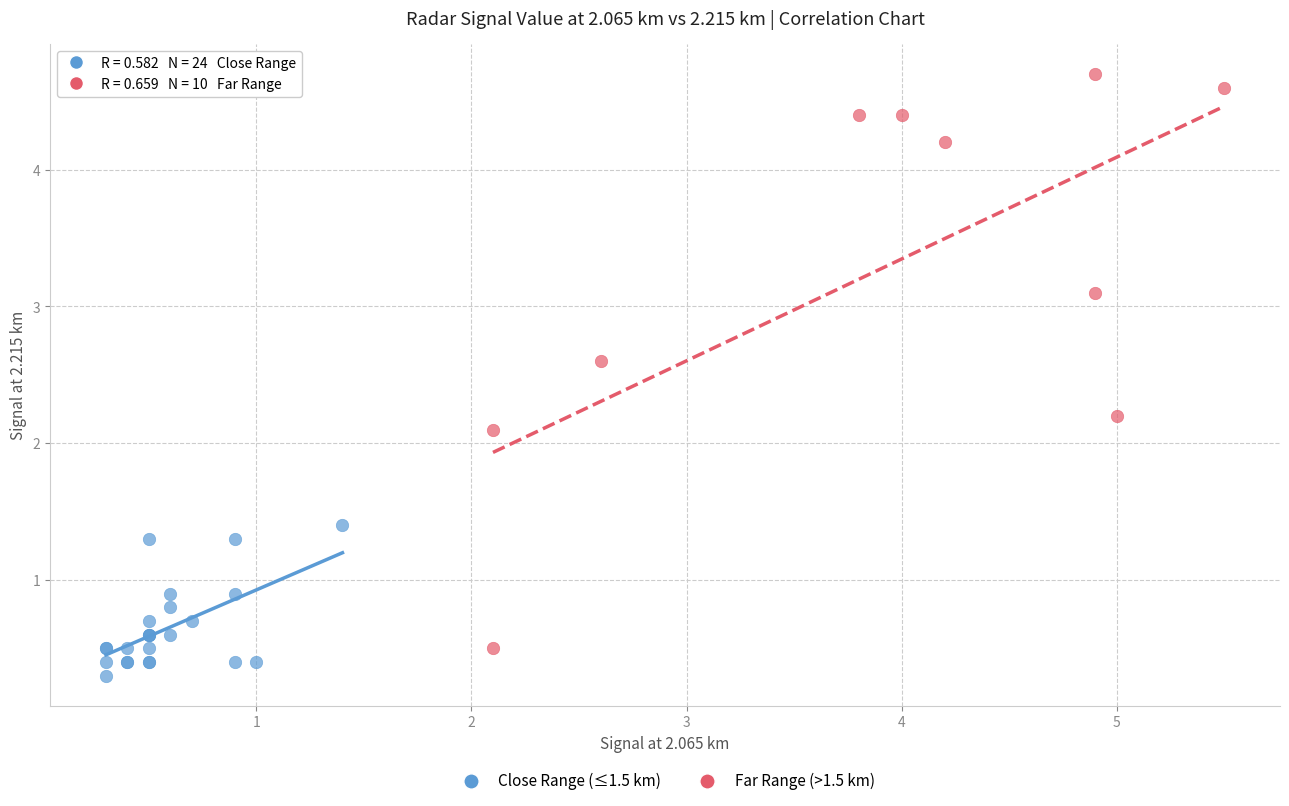

Which series reaches the maximum Y coordinate?

Far Range (>1.5 km)